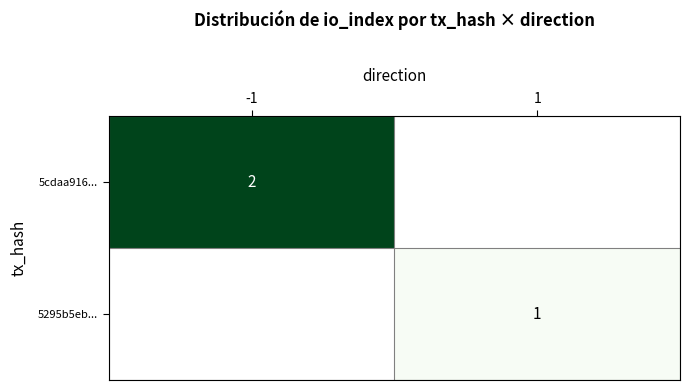

Count the number of data series in this chart.

2